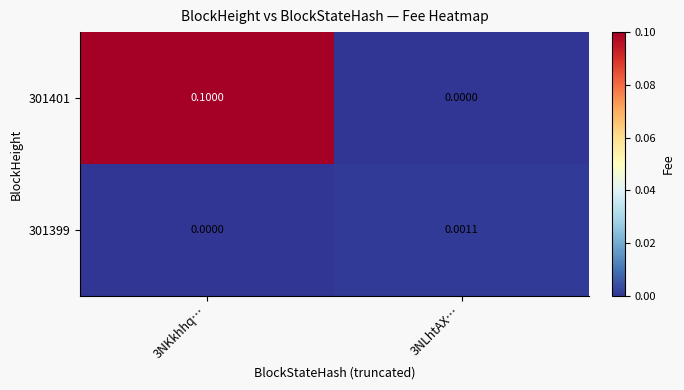

List the series in order of their peak value, lowest first.

301399, 301401